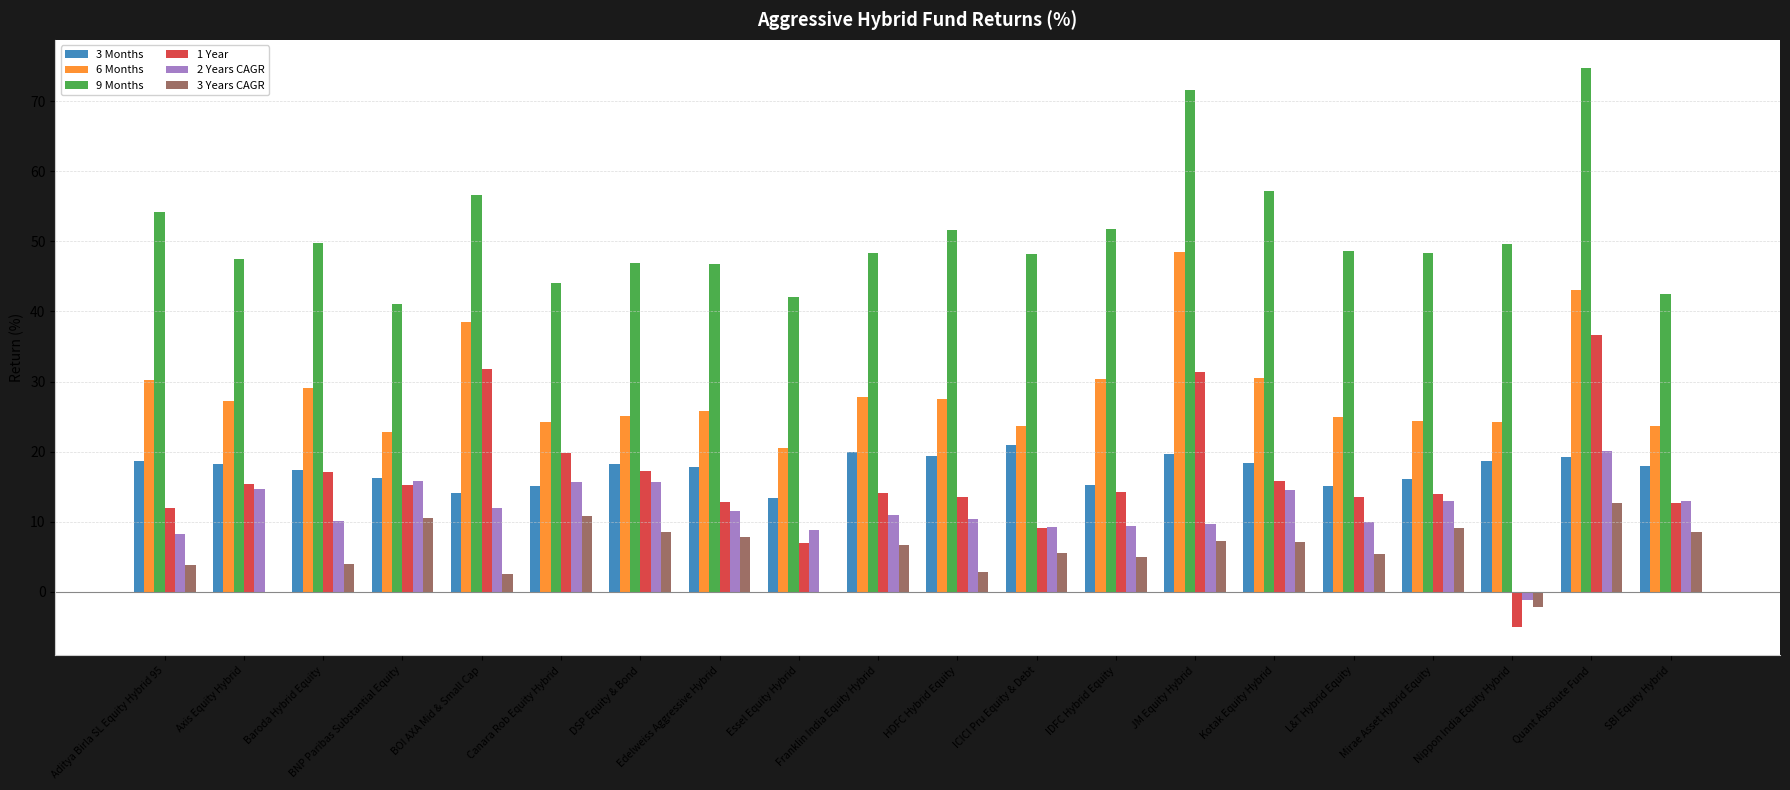

Which series has the largest total across all categories?

9 Months